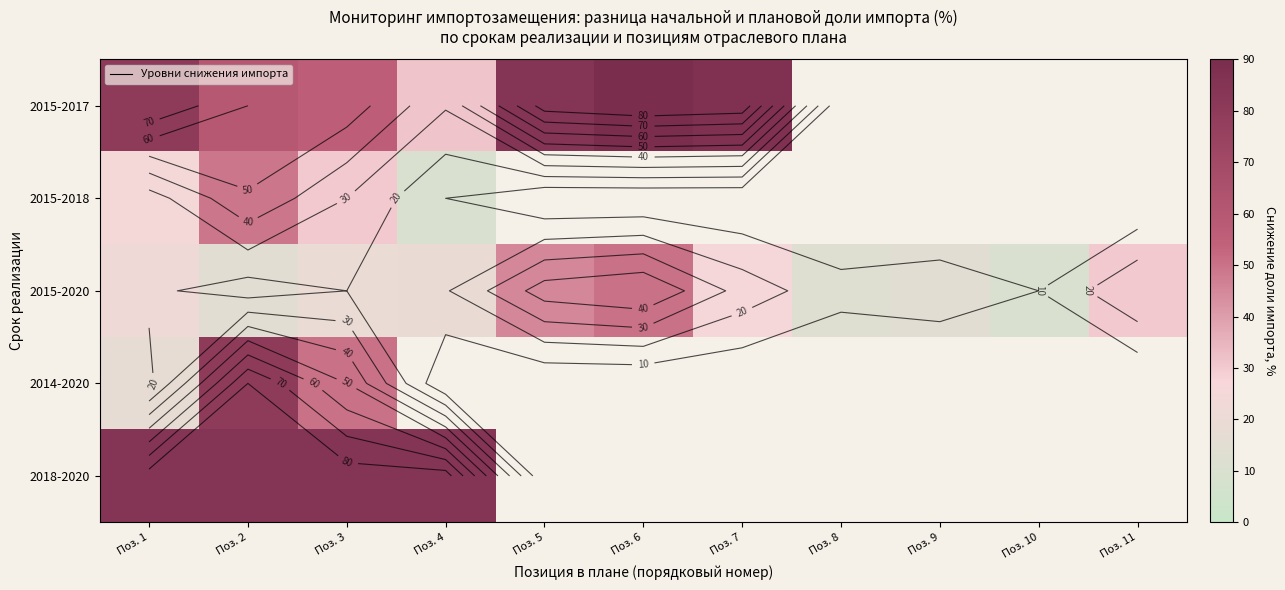

Where is 2015-2018 nearest to the value 29?

Поз. 3